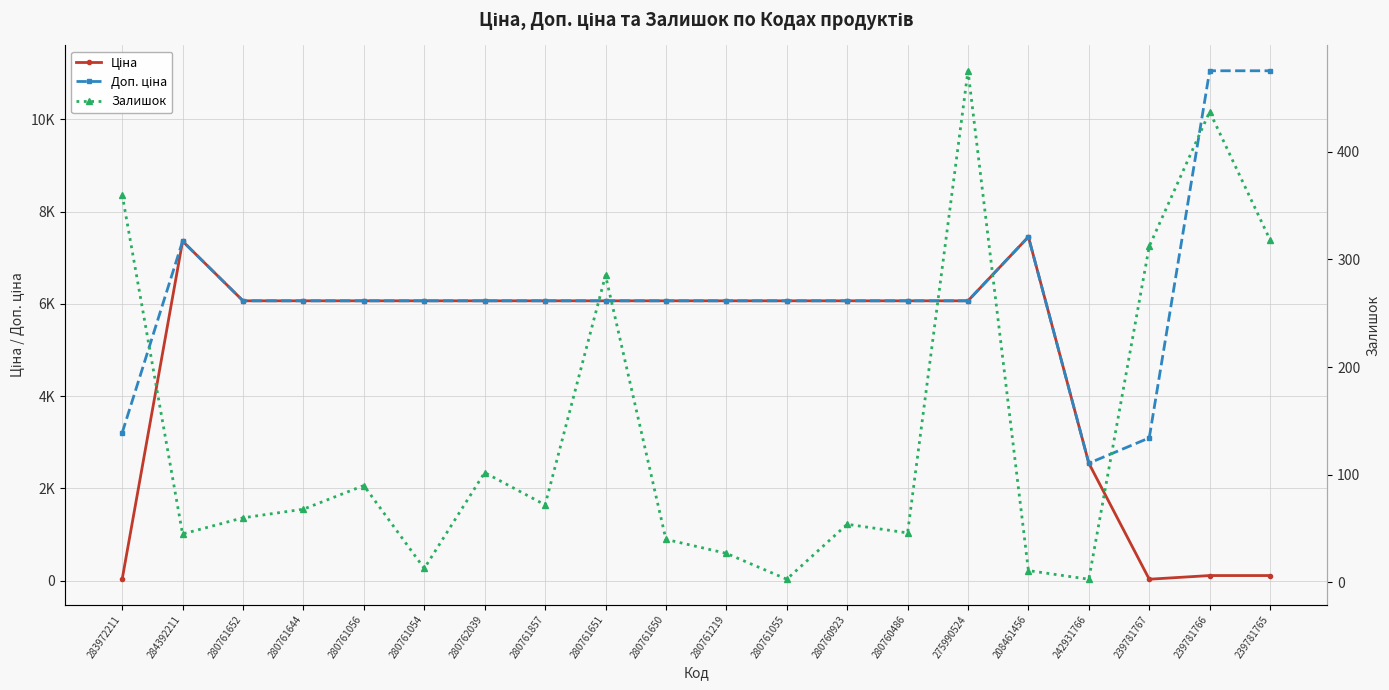

What is the maximum value for Доп. ціна?

11055.0